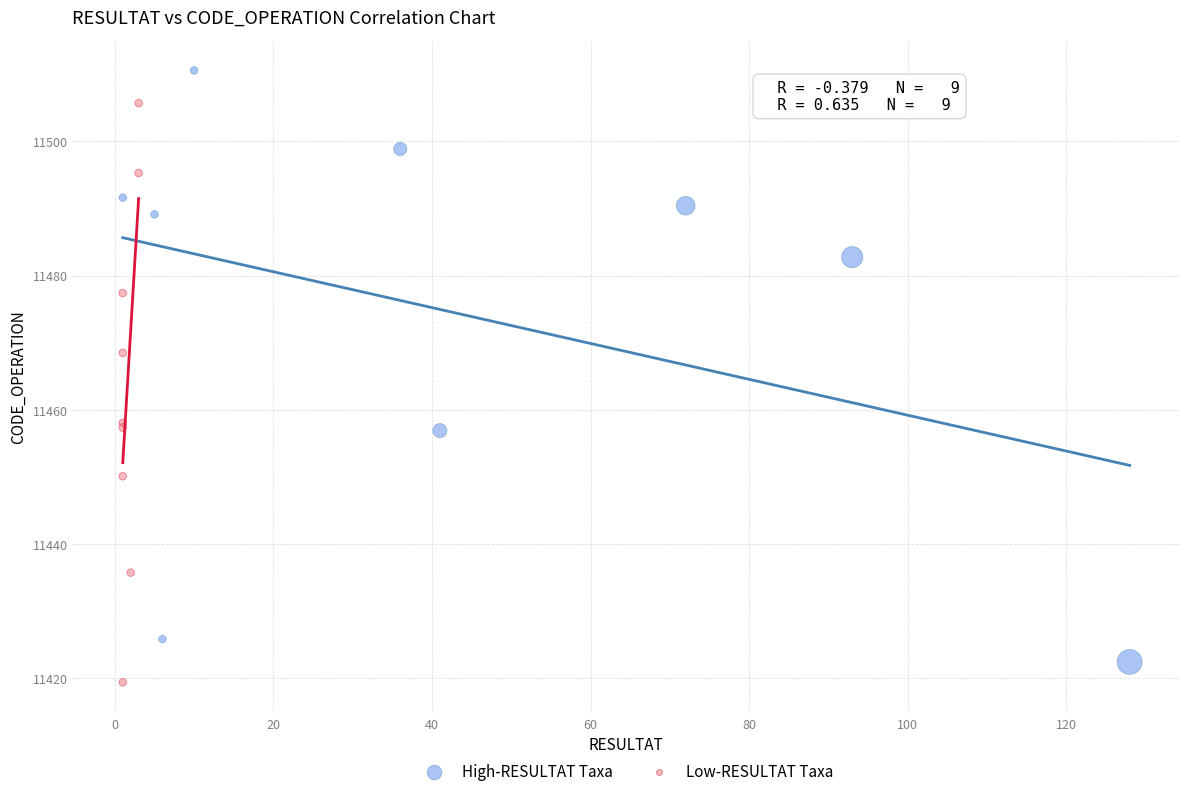

What are all the series names shown in the legend?

High-RESULTAT Taxa, Low-RESULTAT Taxa